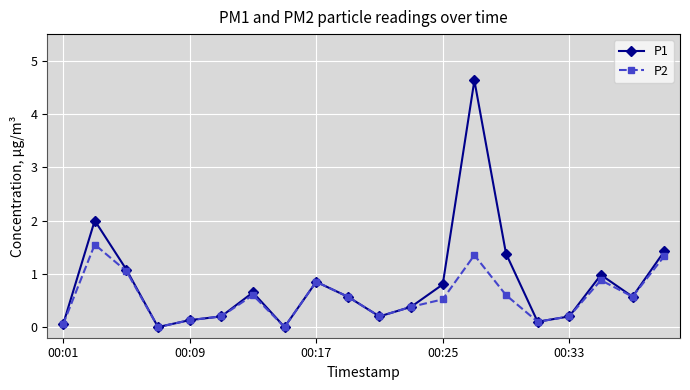

What is the maximum value shown in the chart?

4.6